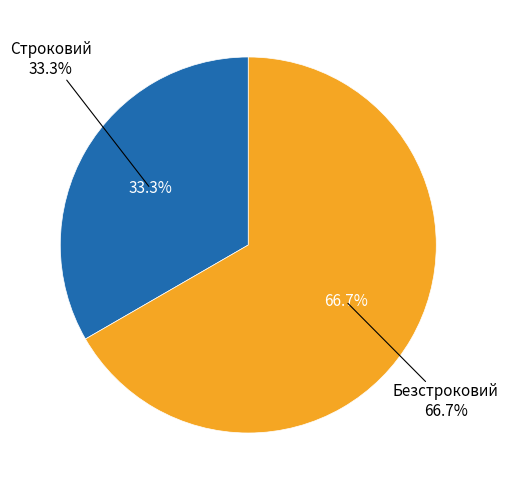

True or false: Безстроковий accounts for 78% of the total.

False